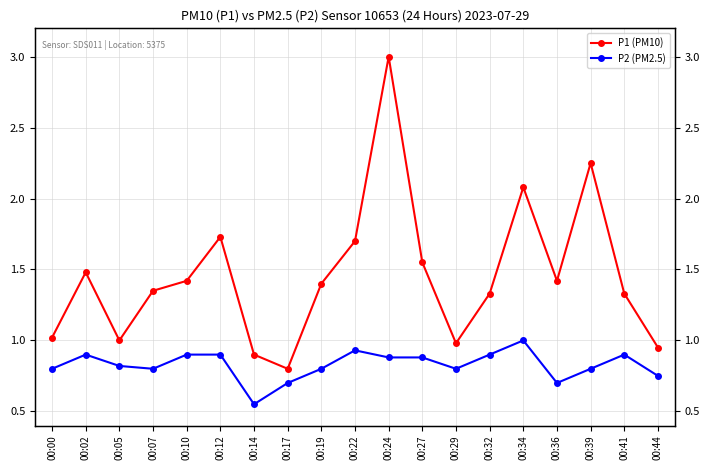

At how many categories does at least one series exceed 0?

19